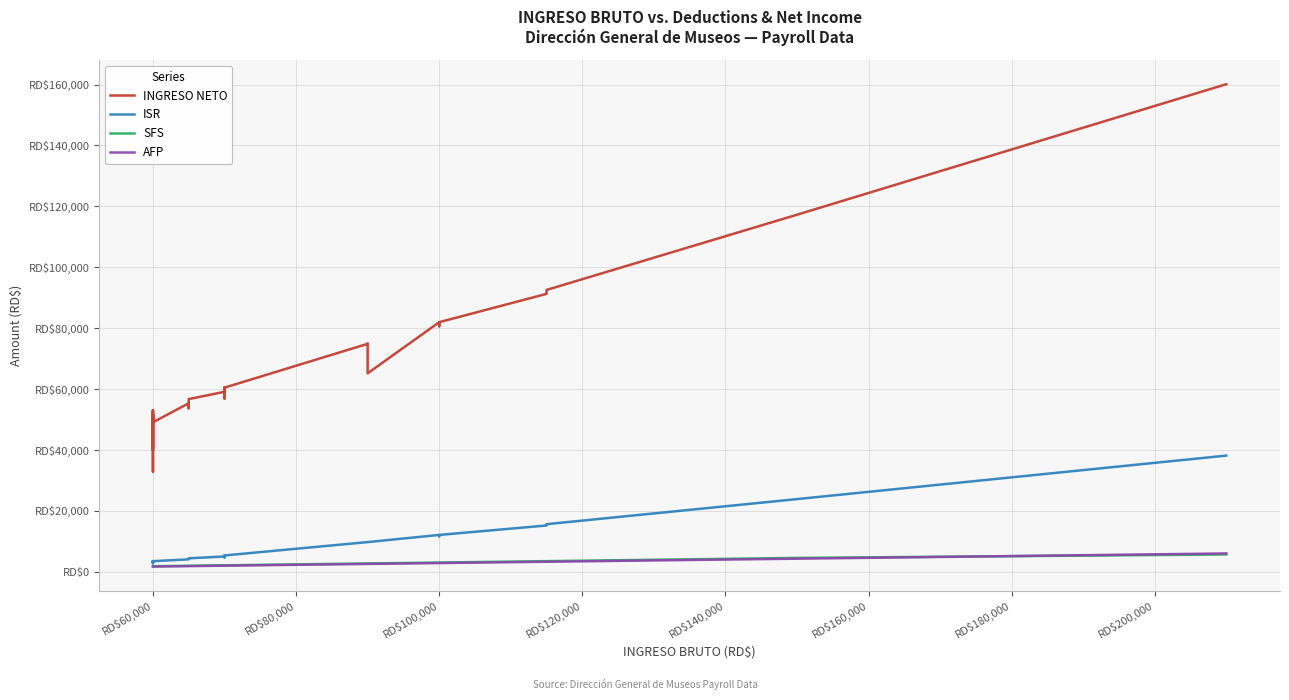

Is the value of SFS at 31 greater than the value of ISR at 32?

No